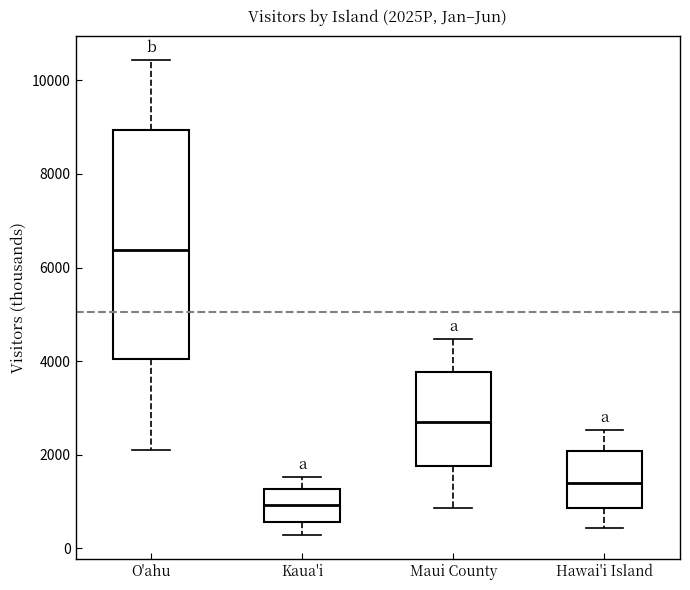

Reading left to right, read every box against the y-axis: the position of its median line, the range the box covers, and the ends of its whiskers. The values are not printed on the chart, so give them approximately, as read against the axis.

O'ahu: median 6400, box 4000 to 9000, whiskers 2000 to 10400
Kaua'i: median 1000, box 600 to 1200, whiskers 200 to 1600
Maui County: median 2600, box 1800 to 3800, whiskers 800 to 4400
Hawai'i Island: median 1400, box 800 to 2000, whiskers 400 to 2600